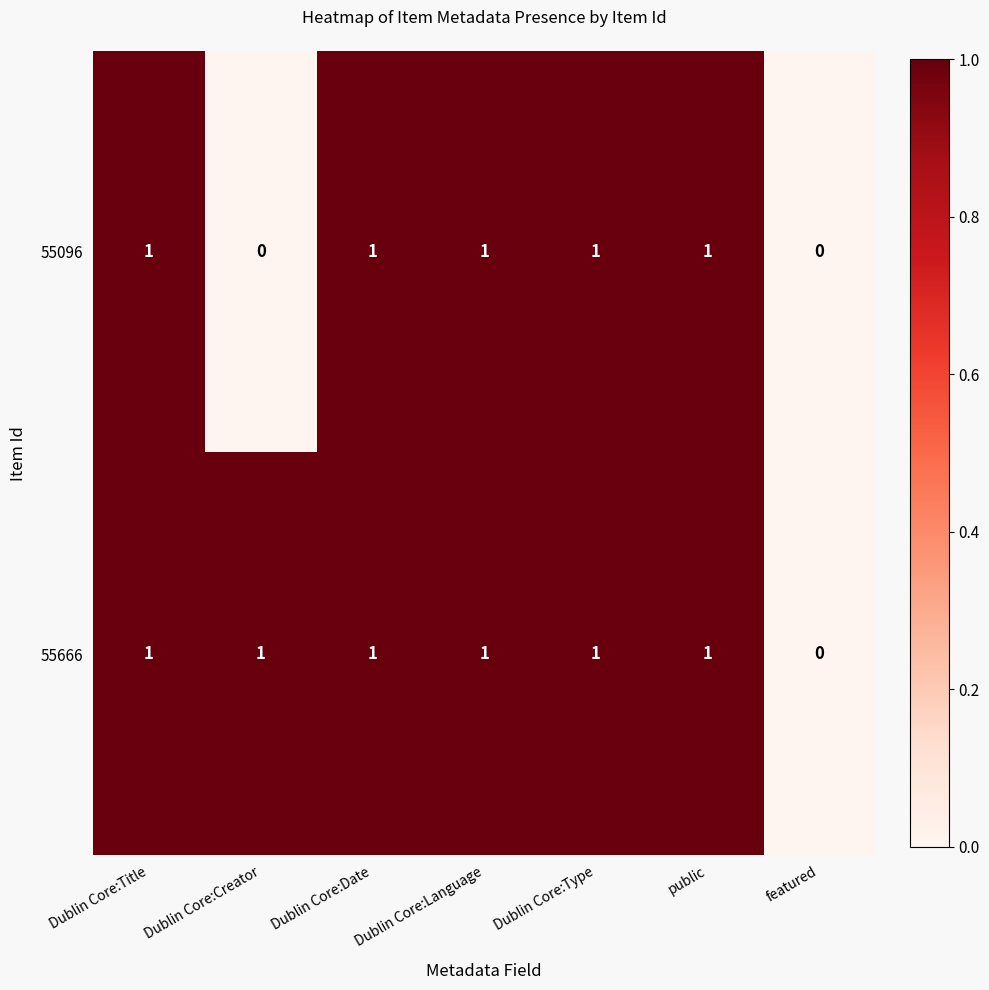

Where is 55666 nearest to the value 0?

featured